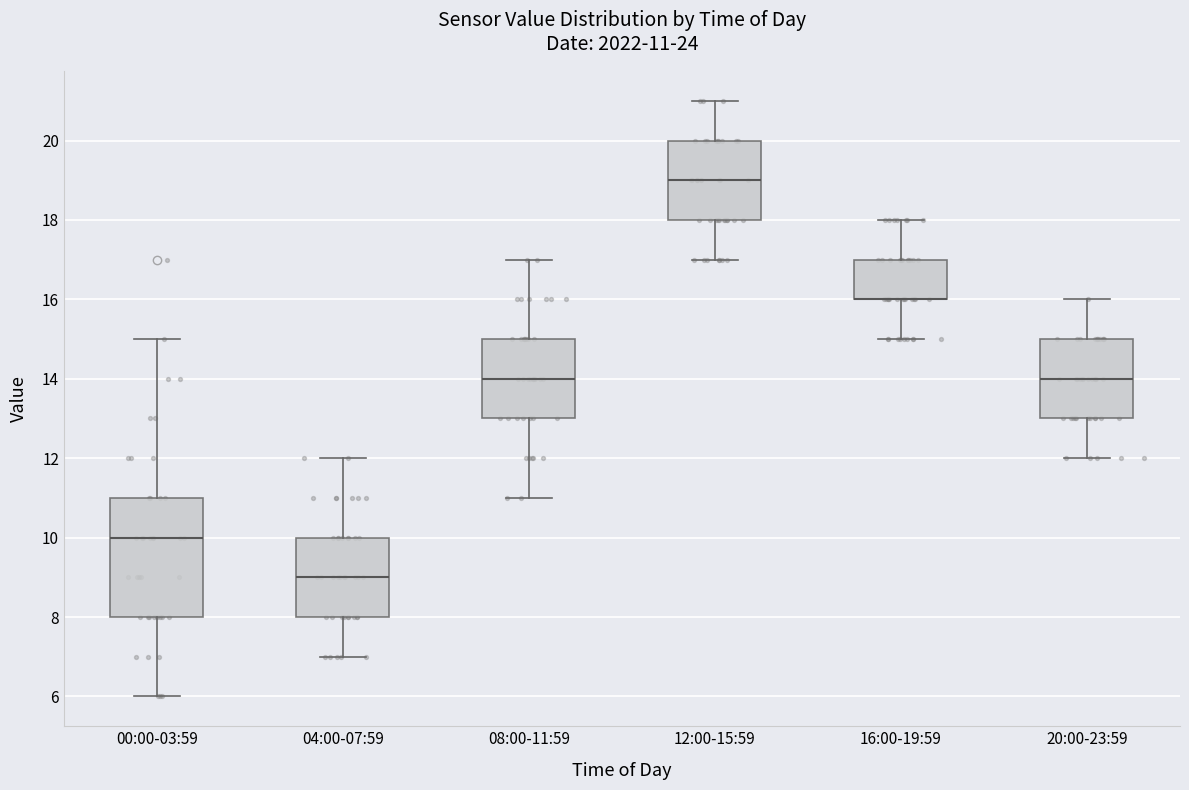

Comparing the boxes themselves (not the whiskers), which one is the tallest?

00:00-03:59